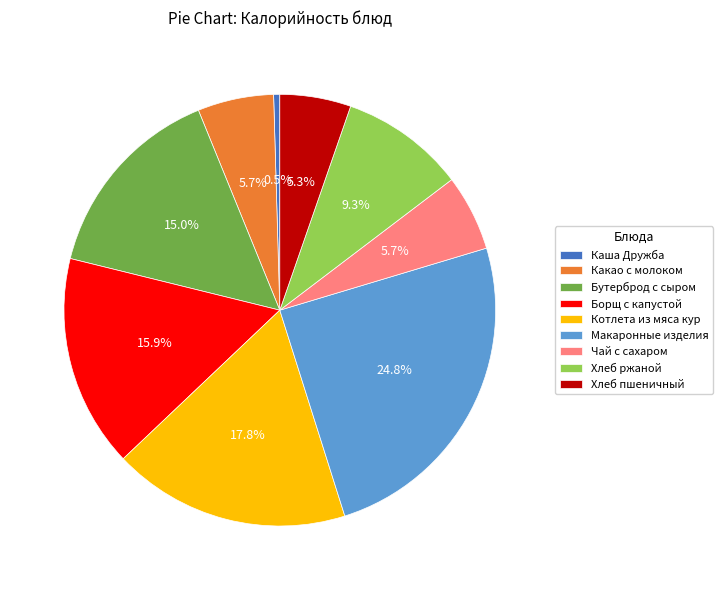

Which category has the smallest portion of the pie?

Каша Дружба